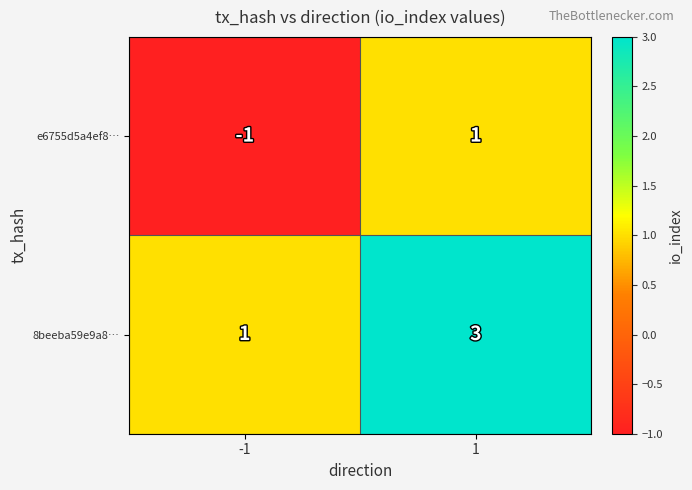

What is the total value across all series at 1?

4